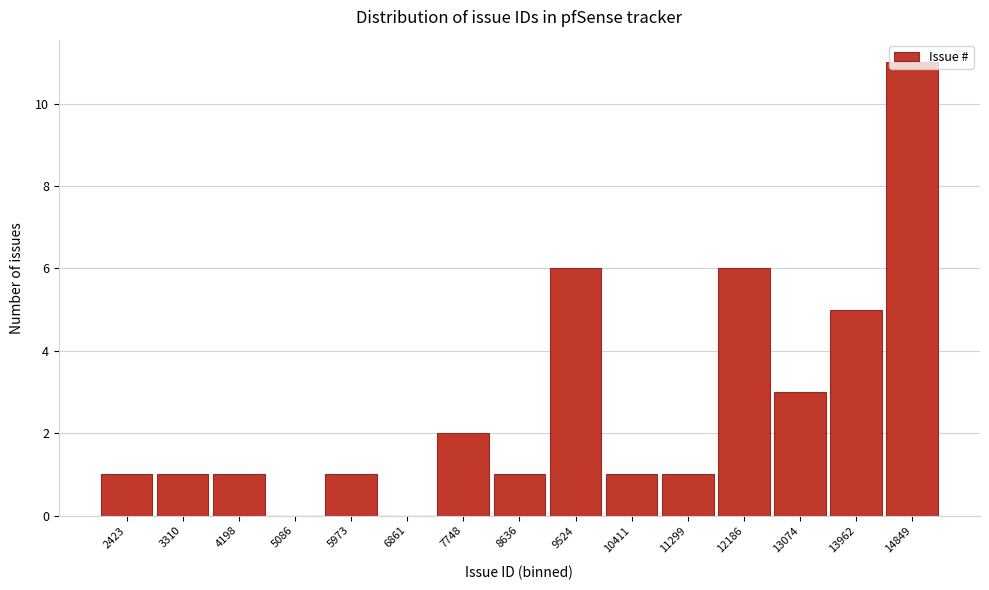

How tall is the bar that spans 2900 to 3800 on the x-axis? Neither the bar edges nor the heights are printed on the chart, so give them approximately, as read against the axes.

1